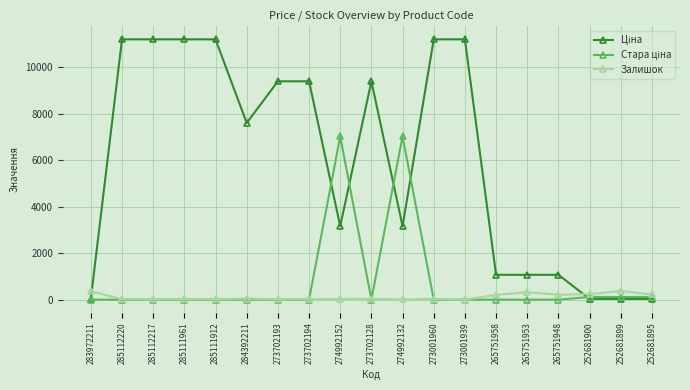

At which label does Залишок first exceed 33?

283972211